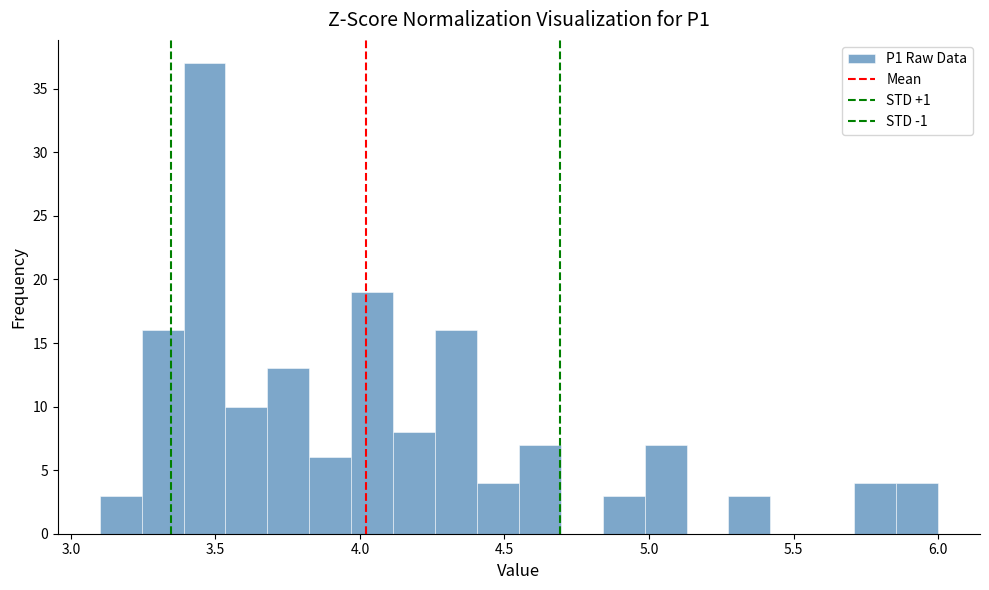

Read against the x-axis, roughly where is the centre of the tallest bar?

3.45